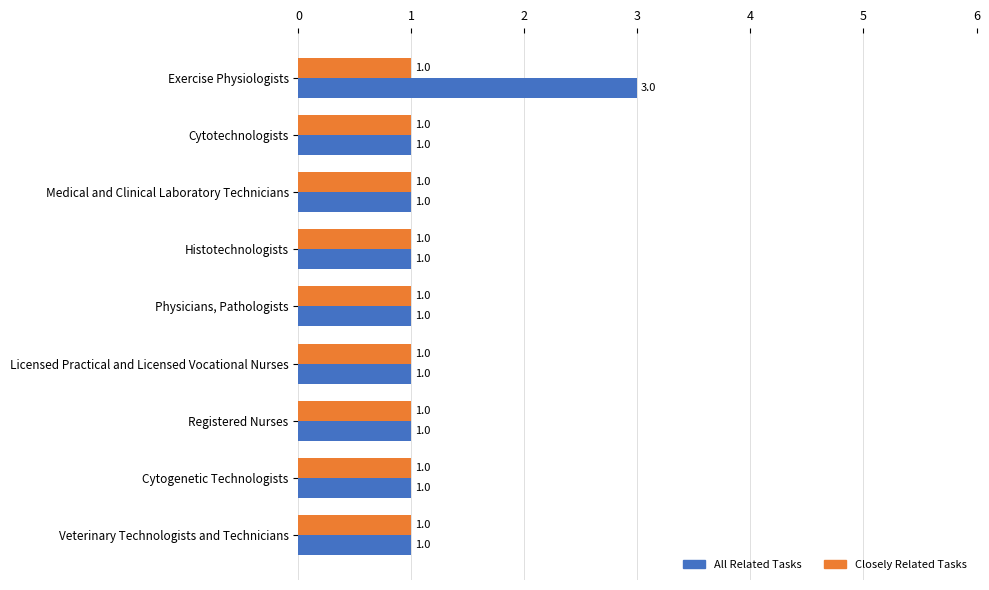

Is it true that All Related Tasks equals 2 at Cytotechnologists?

False